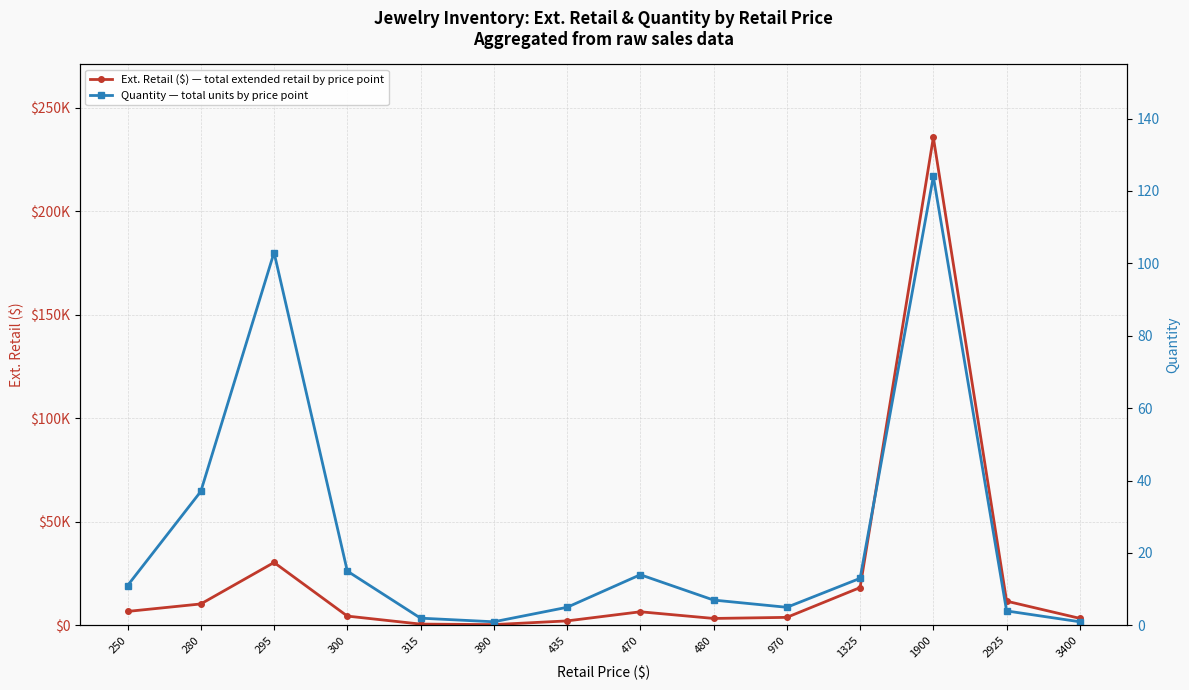

In Quantity — total units by price point, how many points are lower than both neighbors (excluding endpoints)?

2